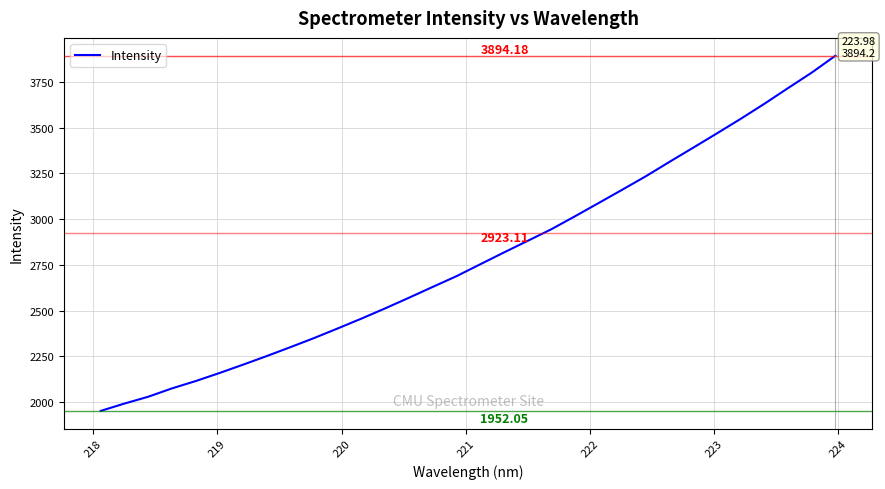

Is this an area chart (filled region under the line)?

No